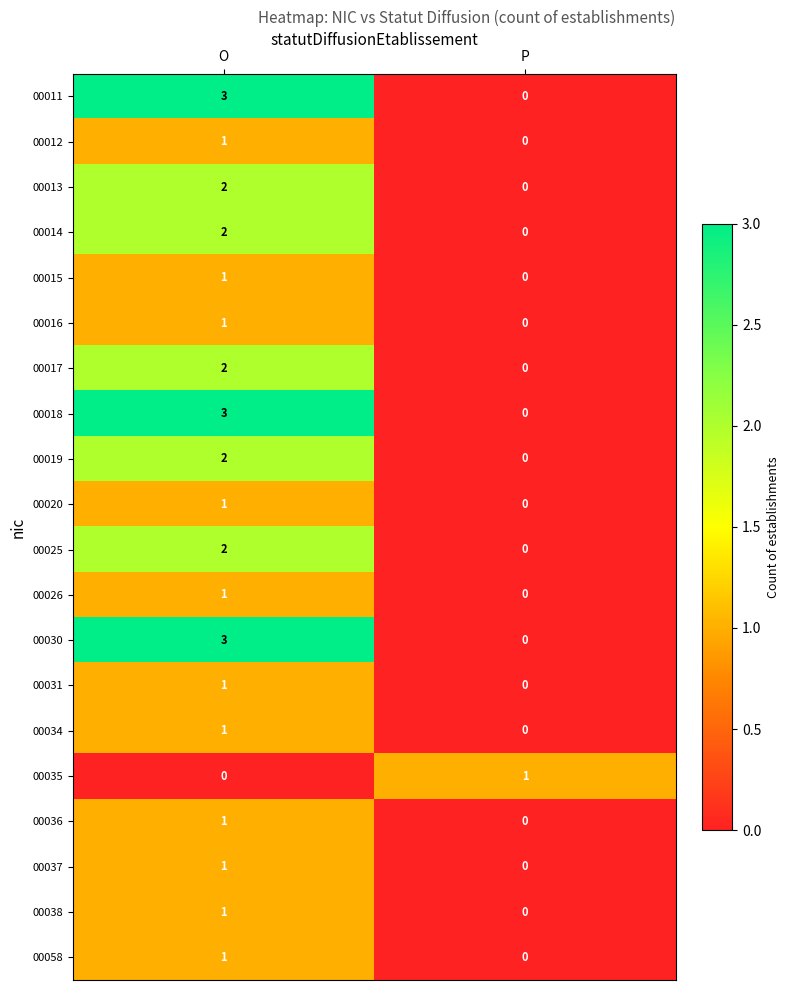

At which category is the sum across all series the highest?

O